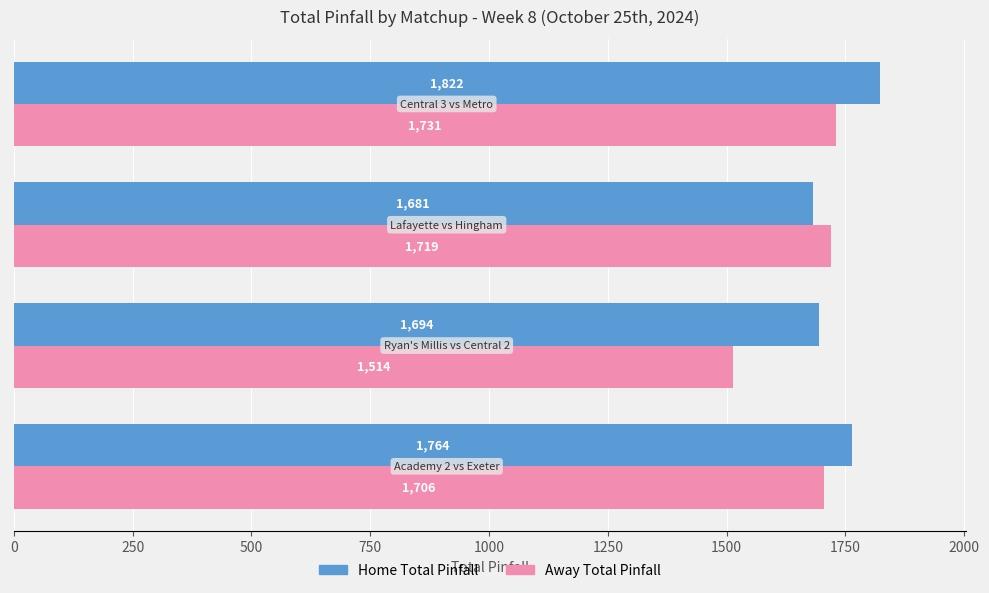

At how many categories does at least one series exceed 1545?

4